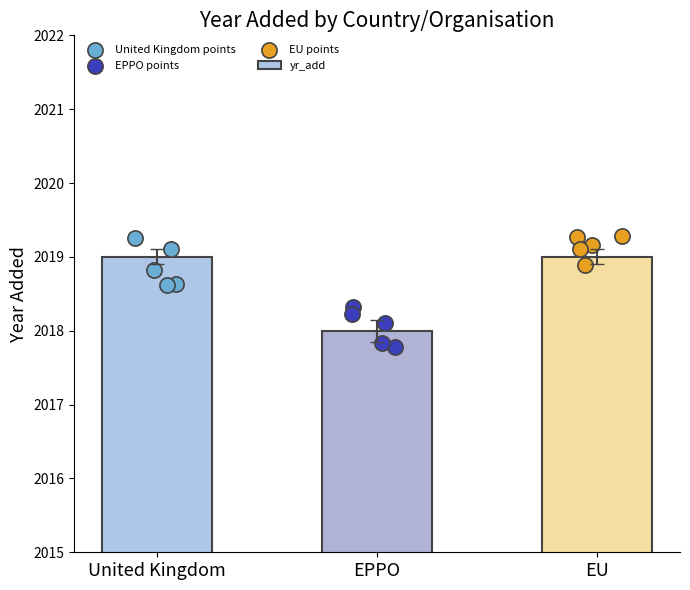

Between EU and EPPO, which is larger?

EU